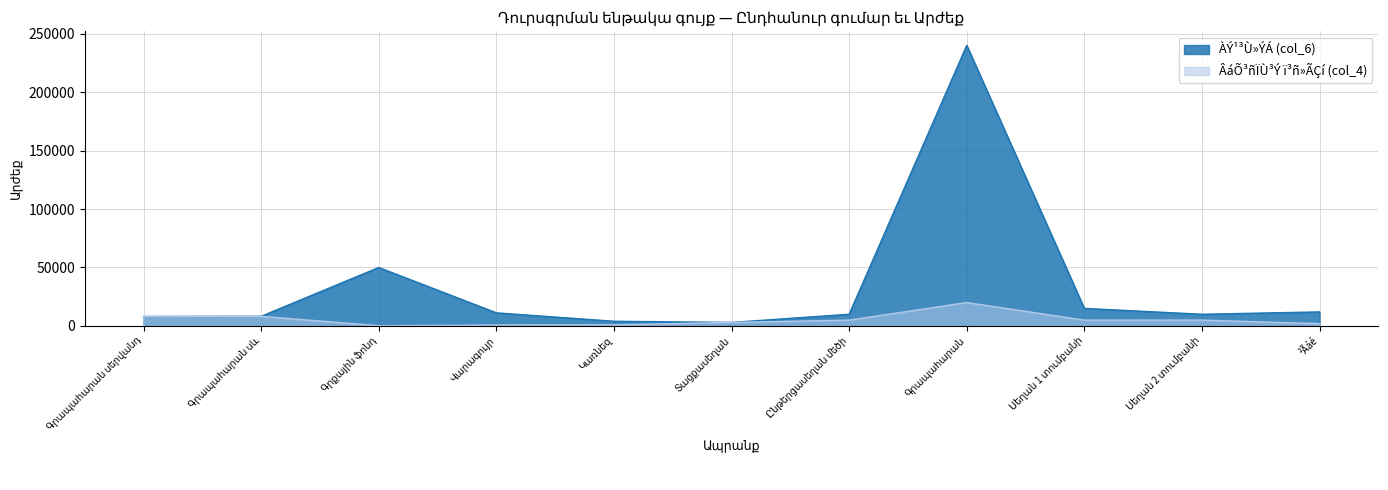

At how many categories does at least one series exceed 41455?

2